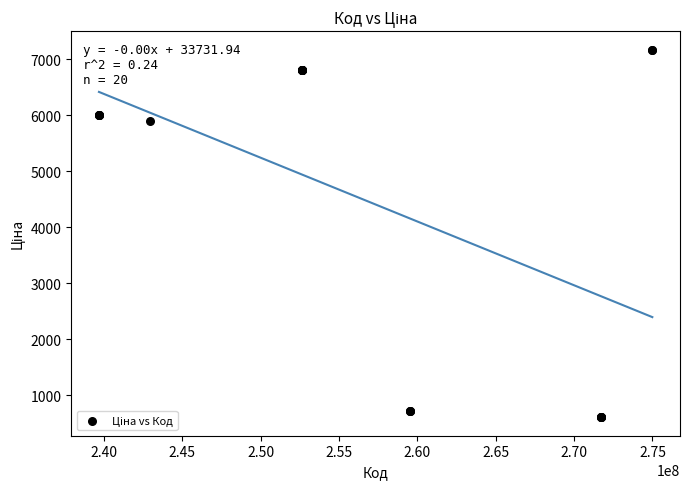

What Y value in the scatter plot is closest to 3888?

5887.9